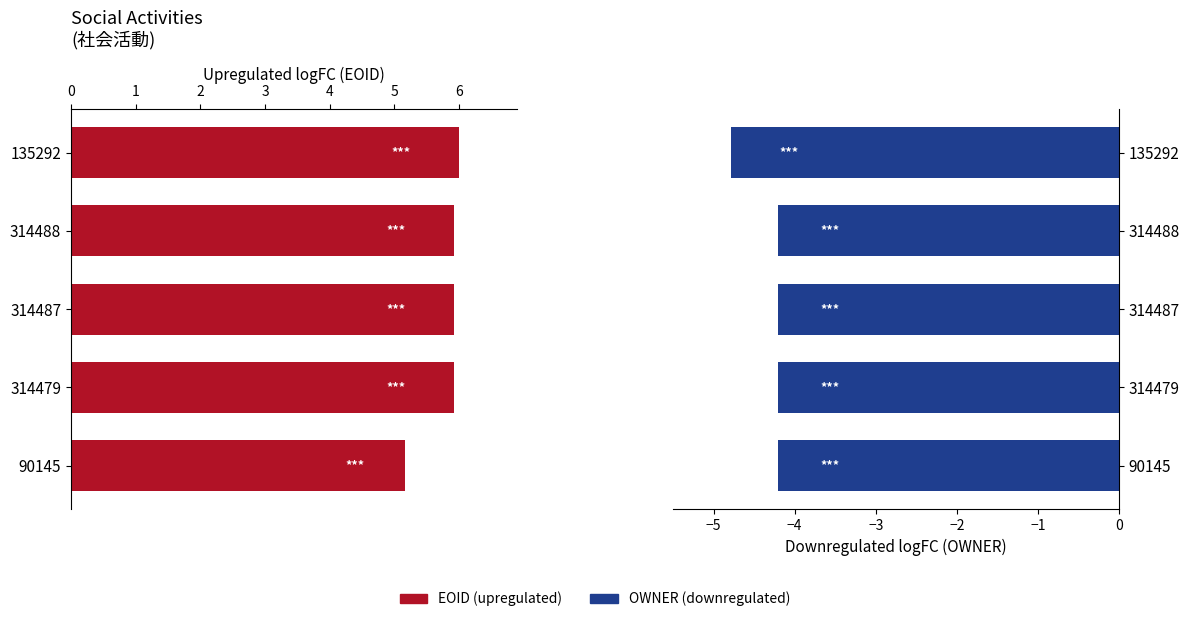

Between 314488 and 314487, which is larger?

314488